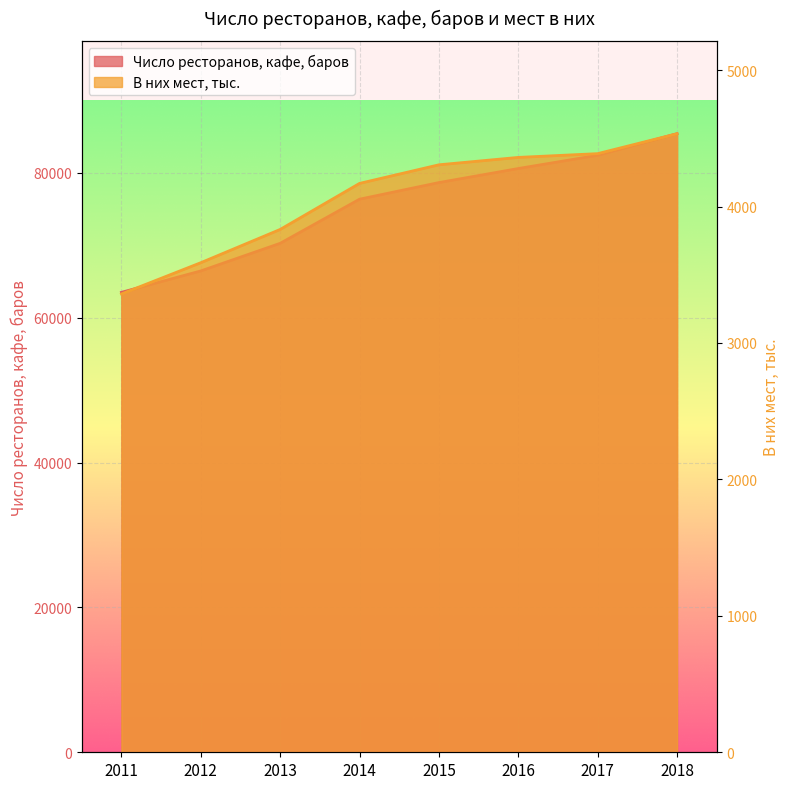

Is the value of В них мест, тыс. at 2012 greater than the value of Число ресторанов, кафе, баров at 2016?

No